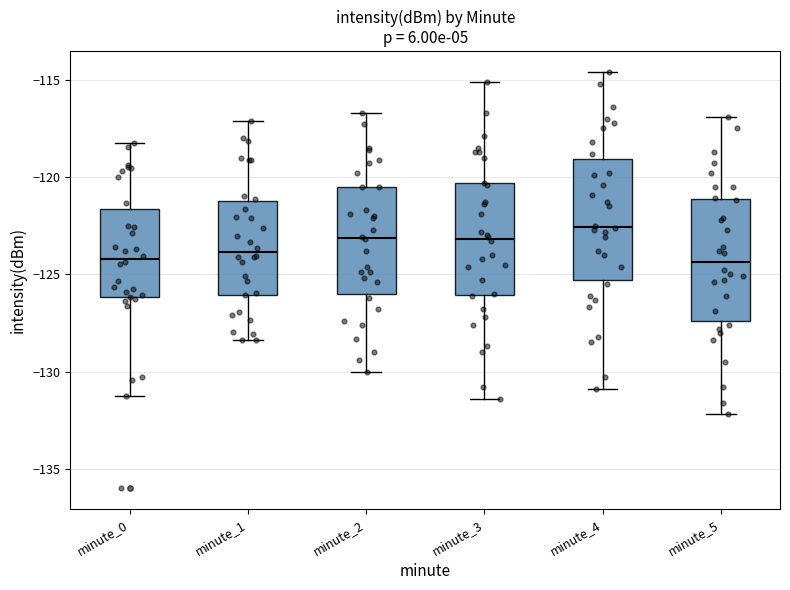

Reading left to right, transcribe this box plot: for each box, give where its median line is, the range the box spans, and where its two whiskers end, as read against the y-axis. The values are not printed on the chart, so give them approximately, as read against the axis.

minute_0: median -124.0, box -126.0 to -121.5, whiskers -131.5 to -118.0
minute_1: median -124.0, box -126.0 to -121.5, whiskers -128.5 to -117.0
minute_2: median -123.0, box -126.0 to -120.5, whiskers -130.0 to -116.5
minute_3: median -123.0, box -126.0 to -120.5, whiskers -131.5 to -115.0
minute_4: median -122.5, box -125.5 to -119.0, whiskers -131.0 to -114.5
minute_5: median -124.5, box -127.5 to -121.0, whiskers -132.0 to -117.0